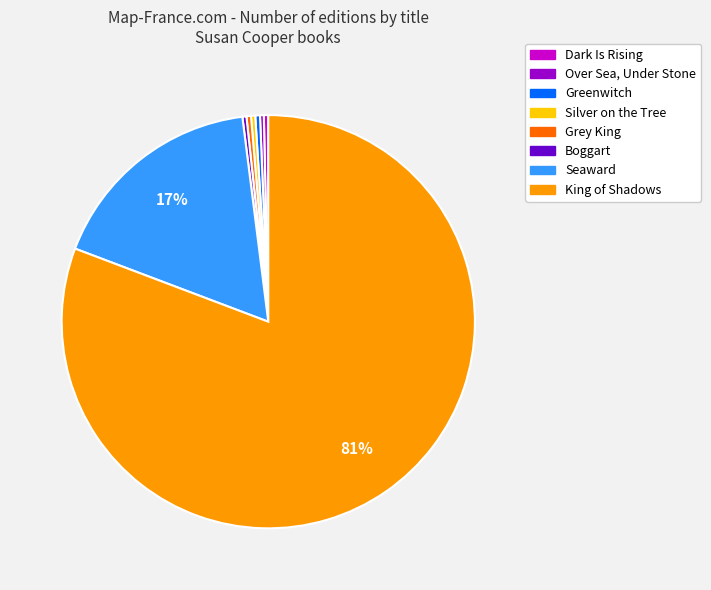

To the nearest percent, what is the average slice percentage?

12%